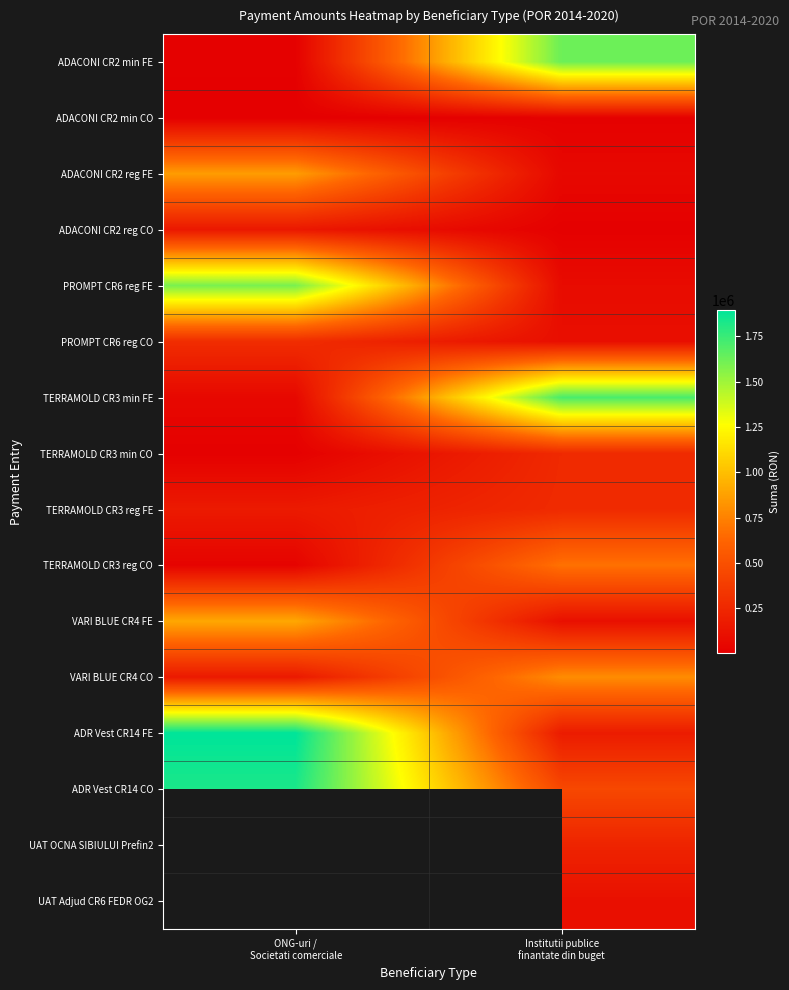

True or false: TERRAMOLD CR3 min FE has a value of 54621.0 at ONG-uri / Societati comerciale.

True